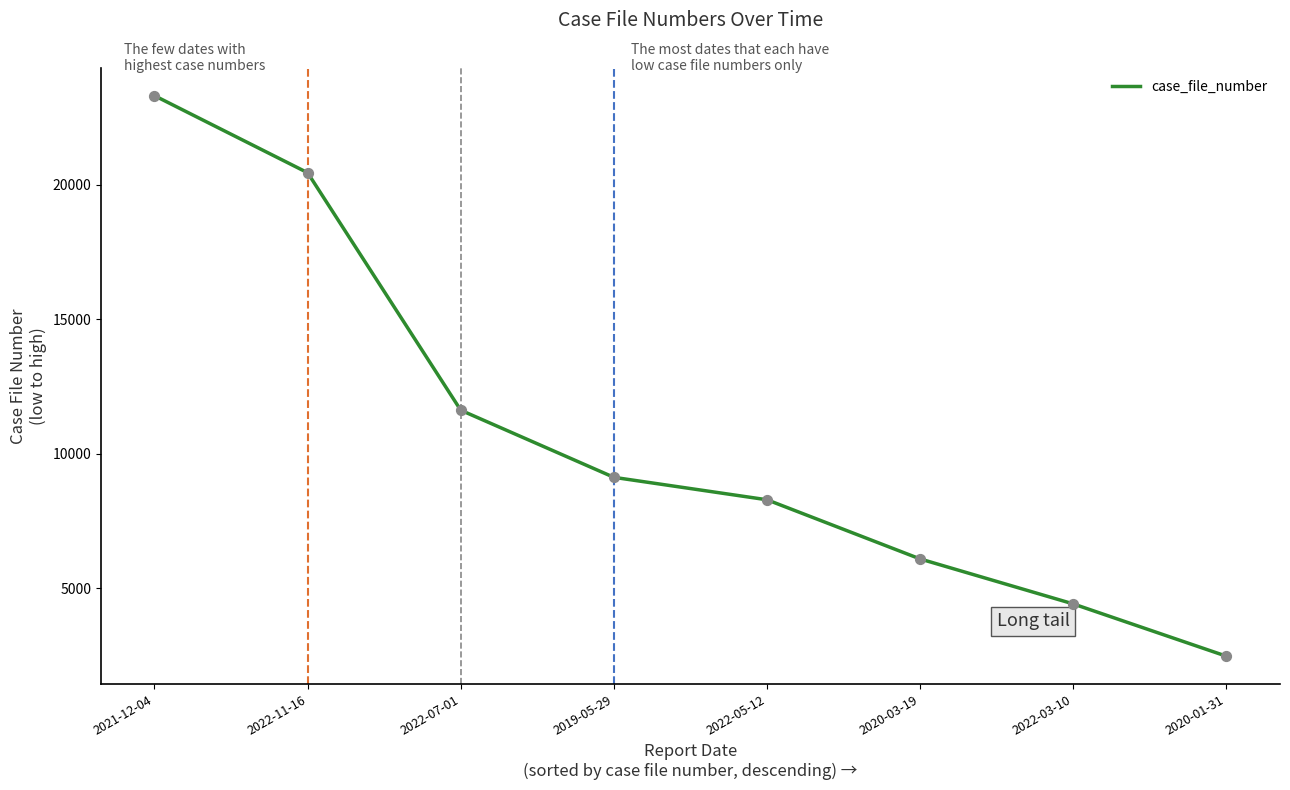

Approximately how many times larger is the value at 2019-05-29 compared to 2022-05-12?

1.1